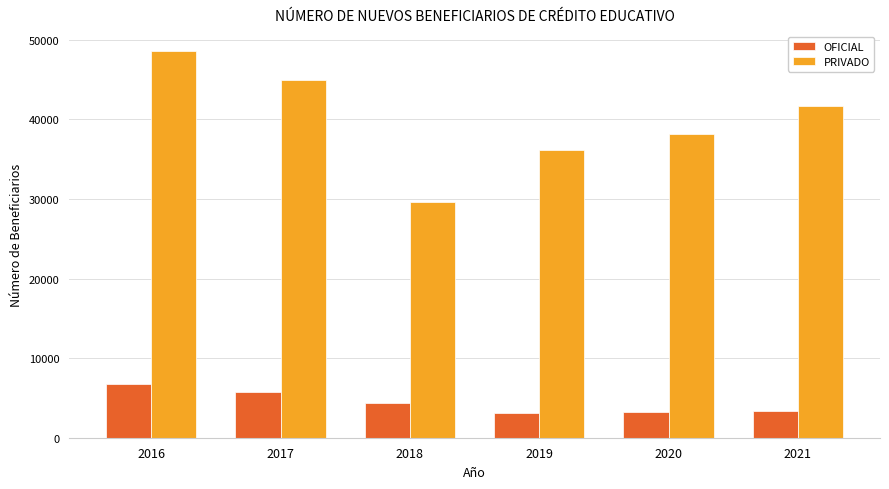

What is the value of the PRIVADO bar at the 6th from the left?

41751